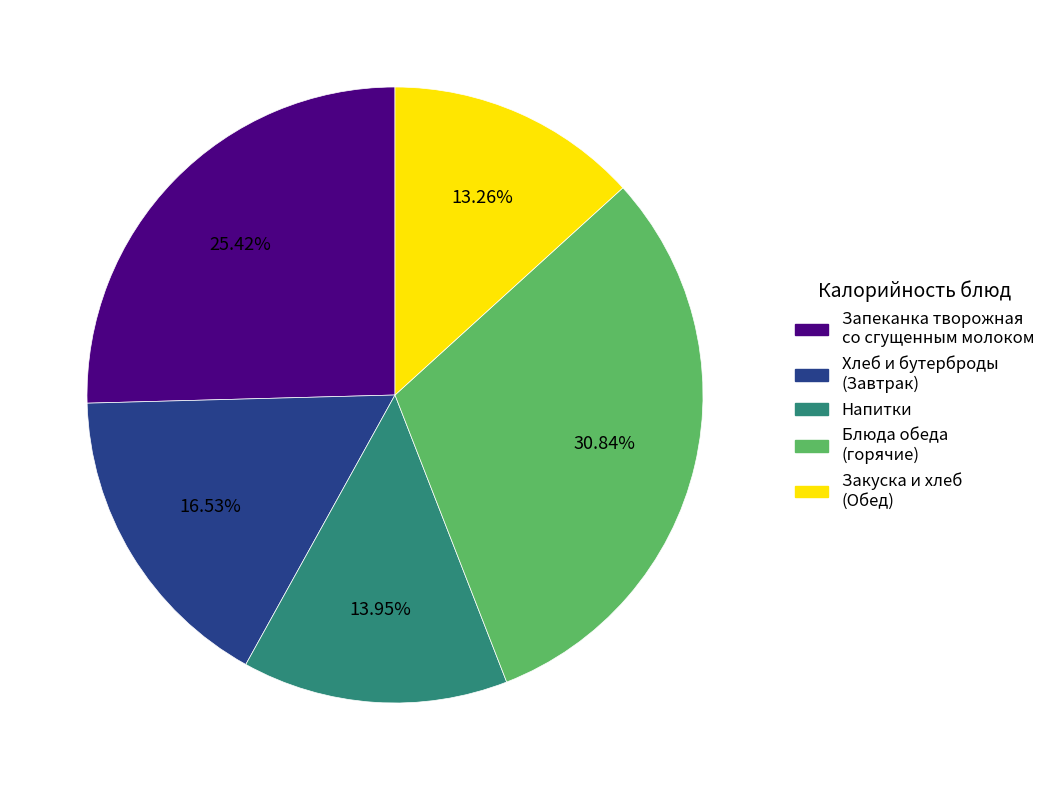

Is there a majority slice in this chart?

No